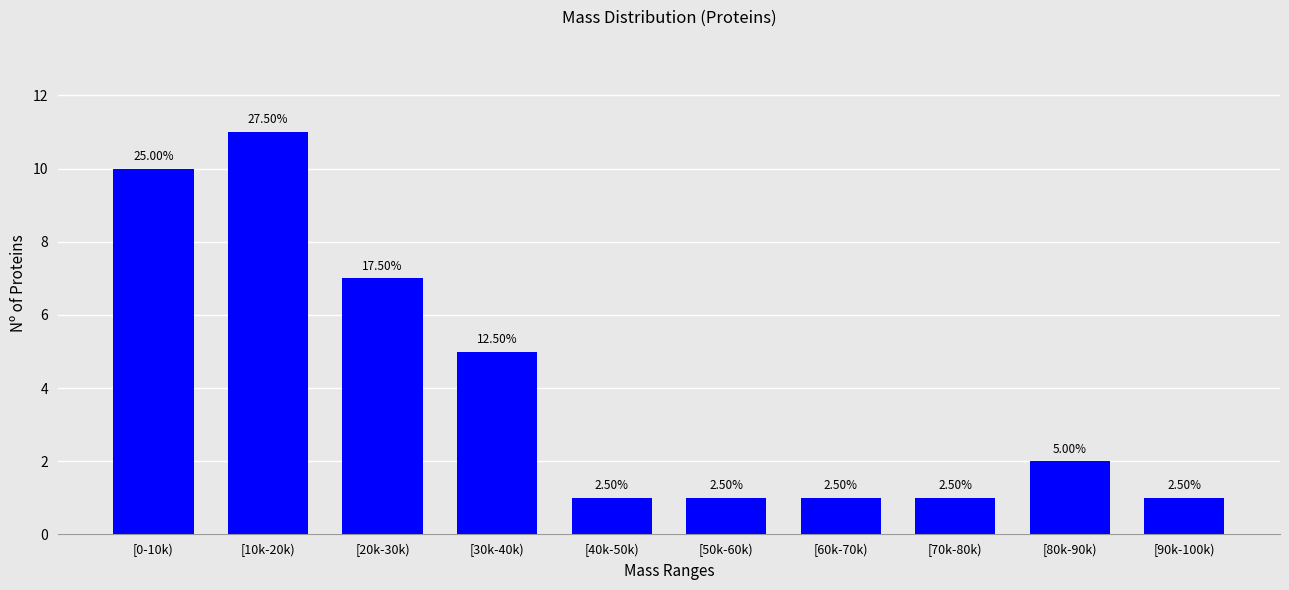

How many bars are there in total?

10